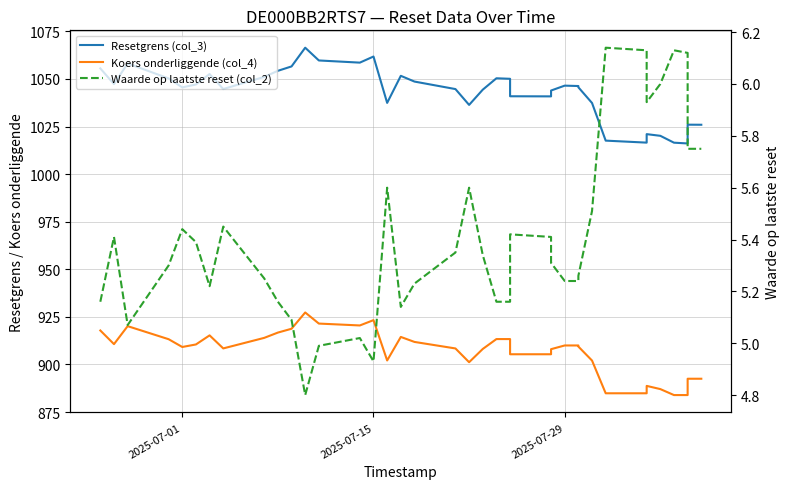

Read the Koers onderliggende (col_4) value at 2025-07-15.

923.3